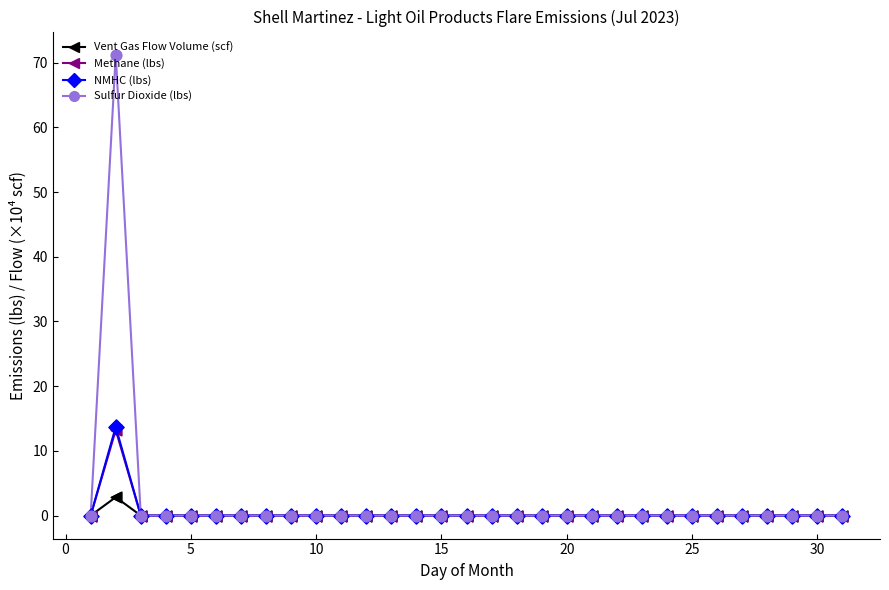

Which series has the largest range (max minus min)?

Sulfur Dioxide (lbs)